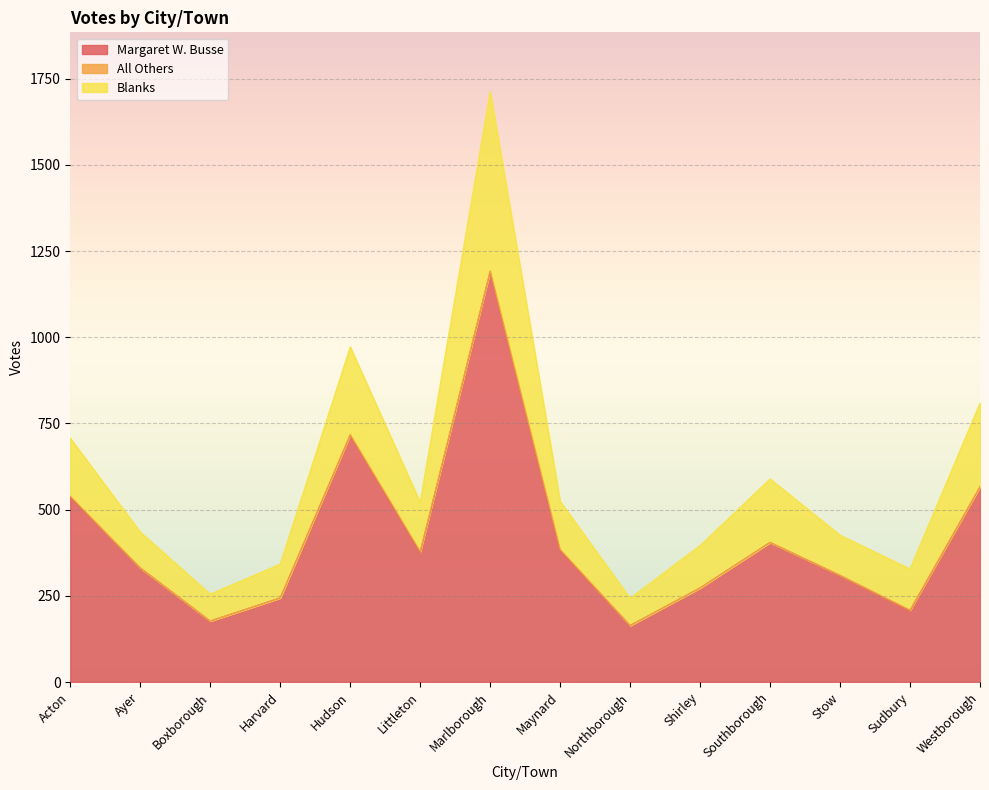

True or false: Margaret W. Busse has more than 1 interior local peaks.

True